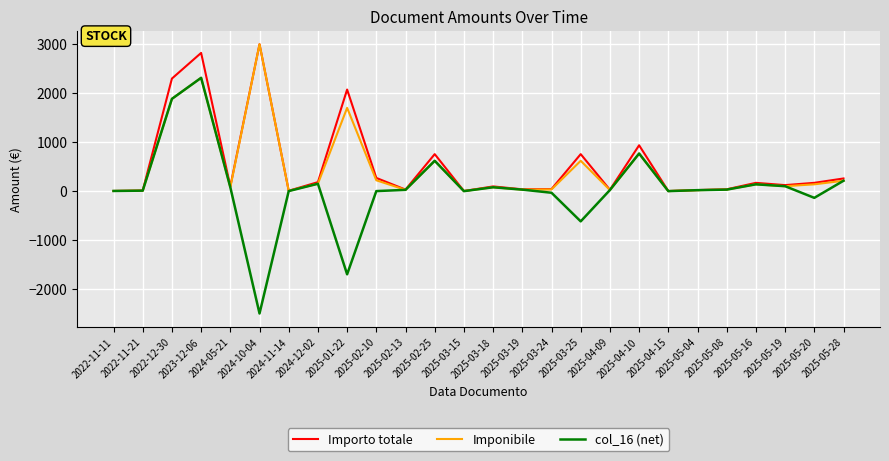

True or false: col_16 (net) has a value of -0.5 at 2025-04-15.

True